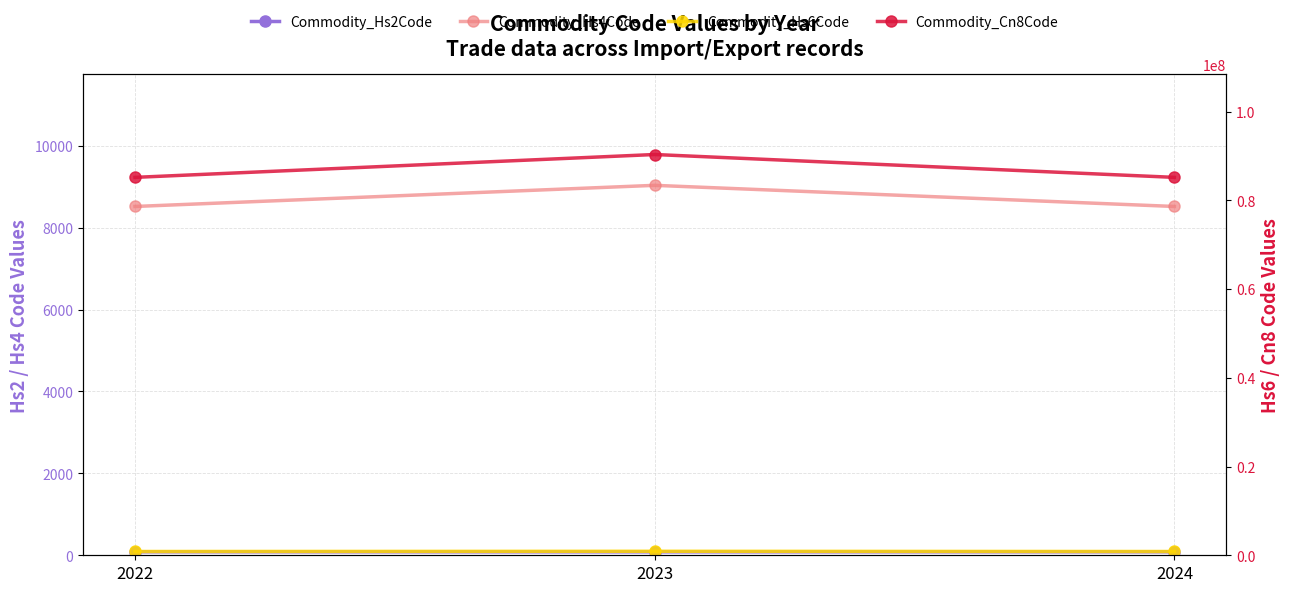

Which label corresponds to the smallest value in the chart?

2023